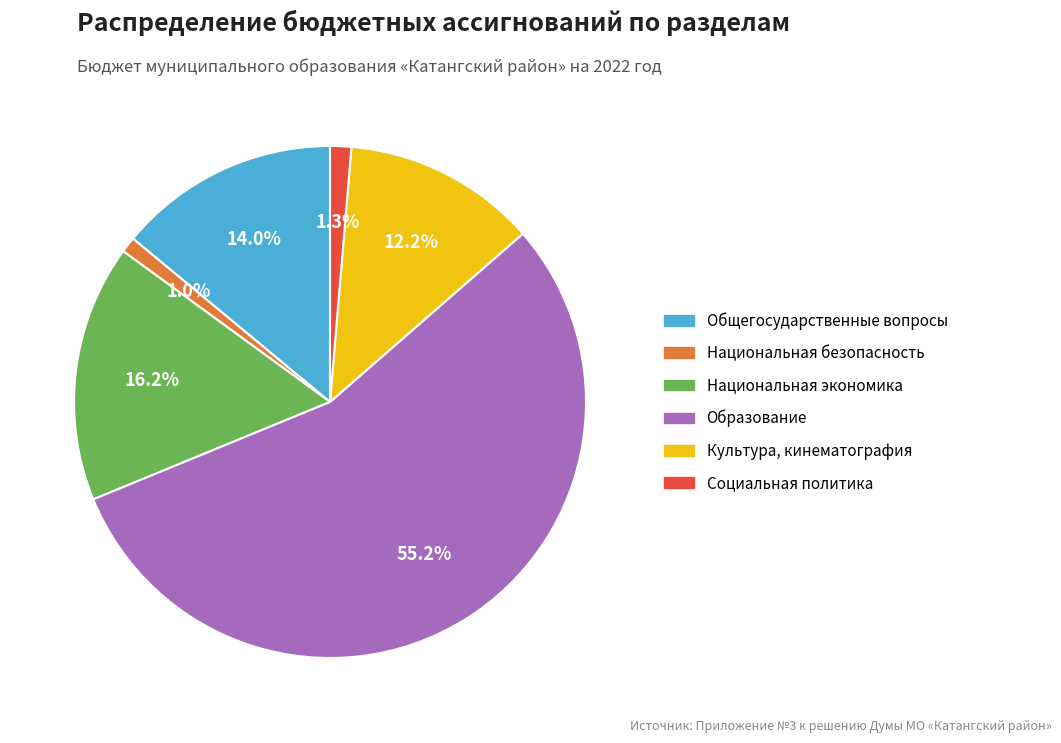

Does any single category account for the majority?

Yes